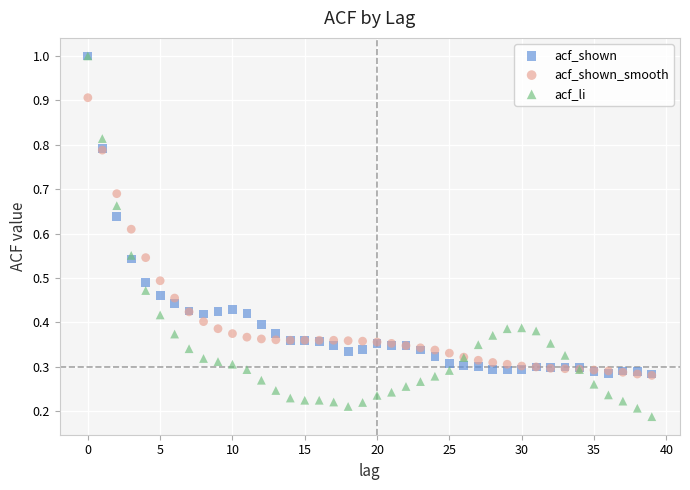

Which series contains the lowest Y value?

acf_li